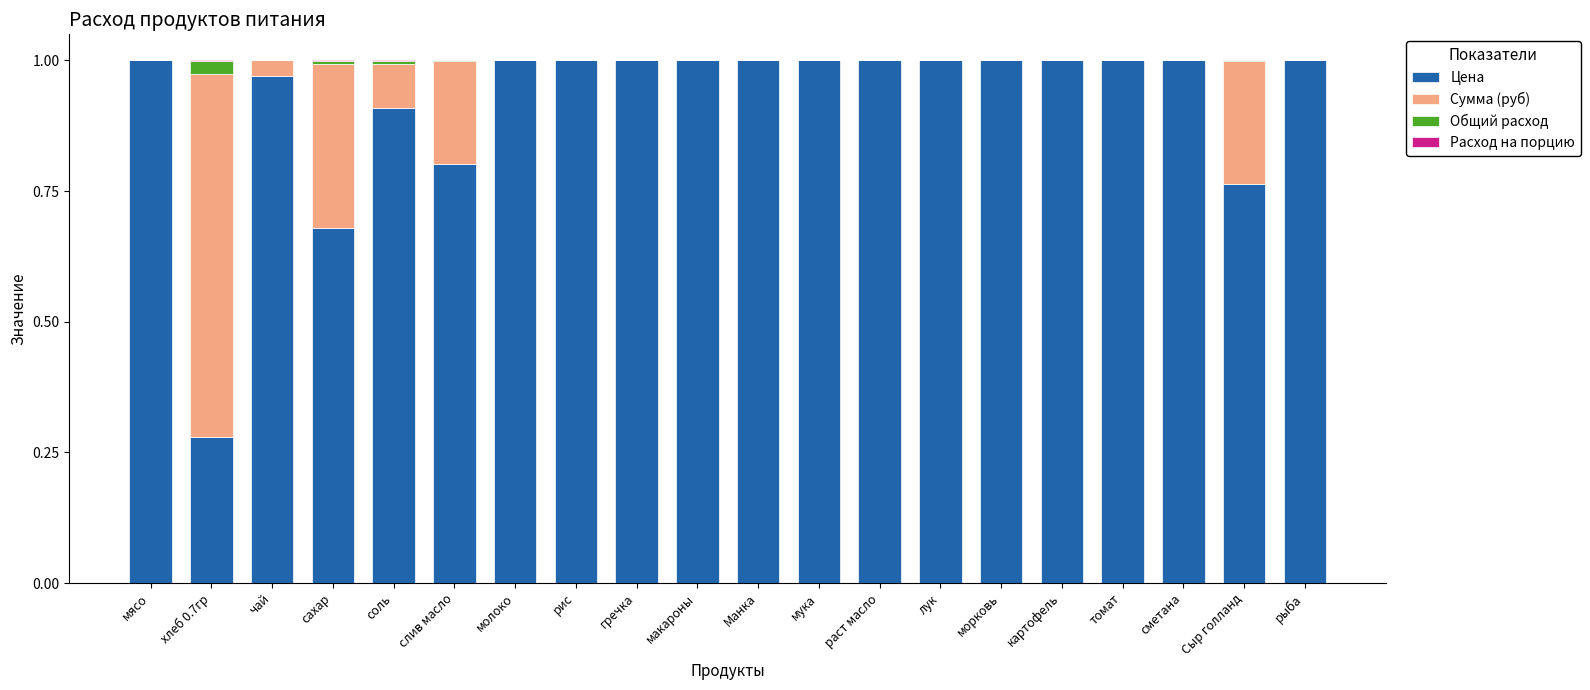

How many series are shown in this chart?

4